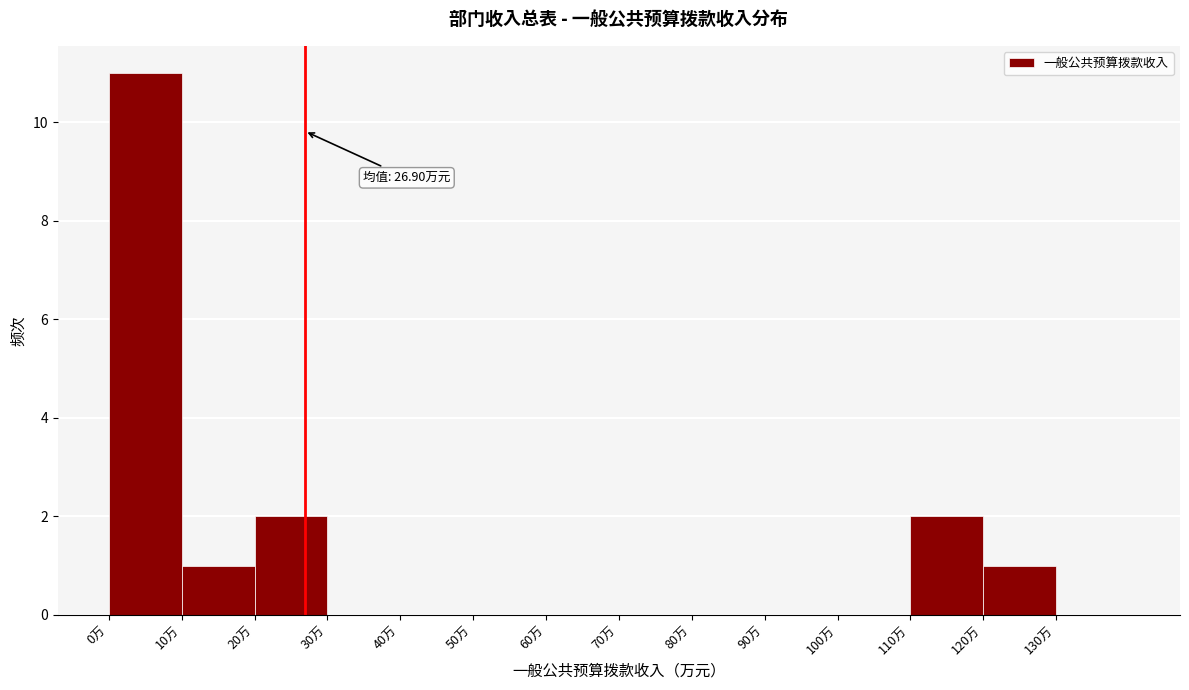

Over which range of the x-axis is the bar tallest?

0 to 10